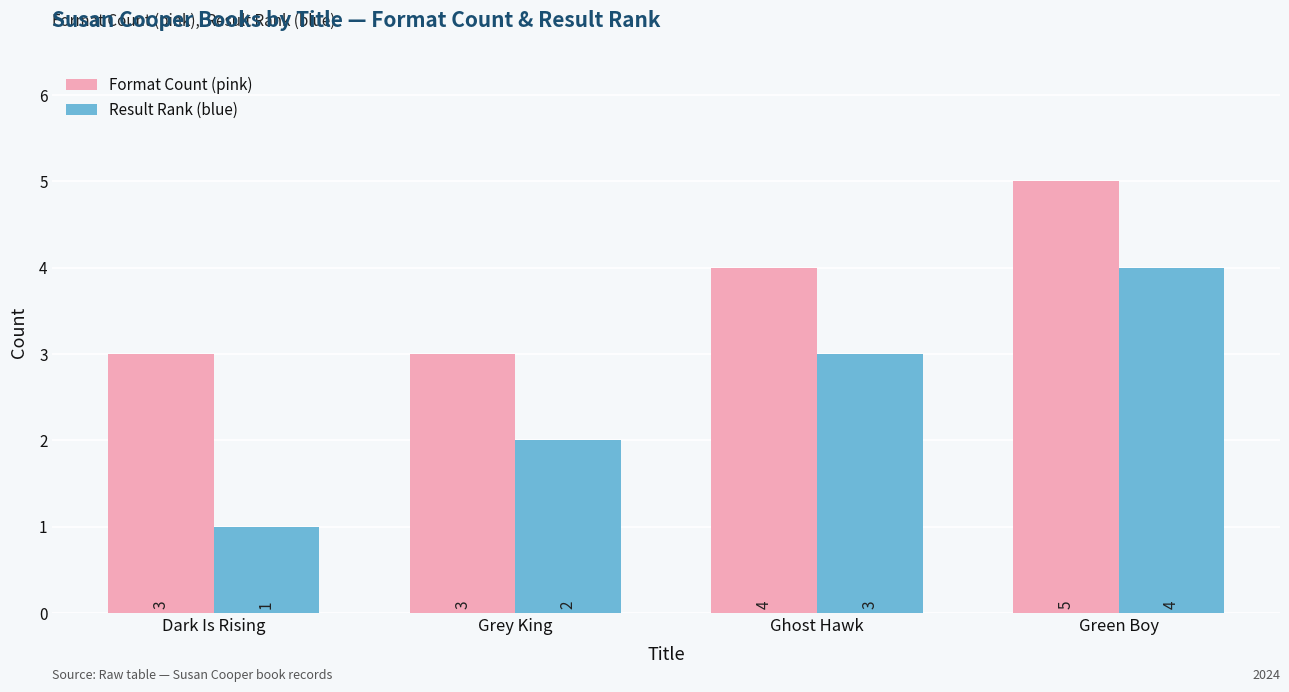

At Ghost Hawk, list the series in order from largest to smallest.

Format Count (pink), Result Rank (blue)